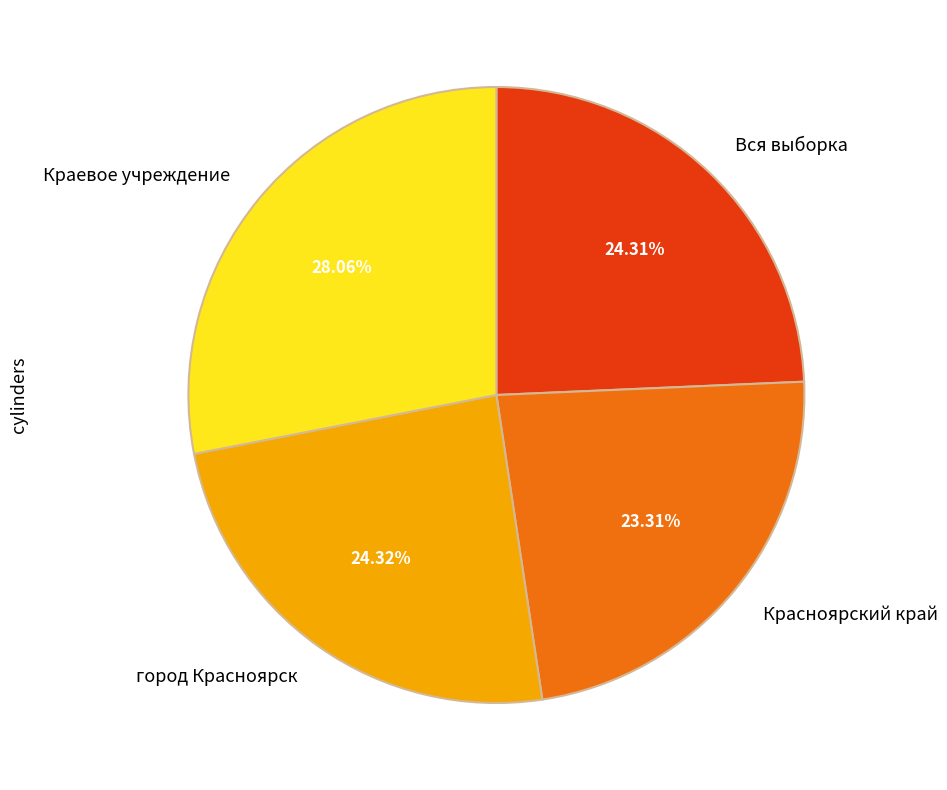

Is there any slice that represents more than half of the pie?

No